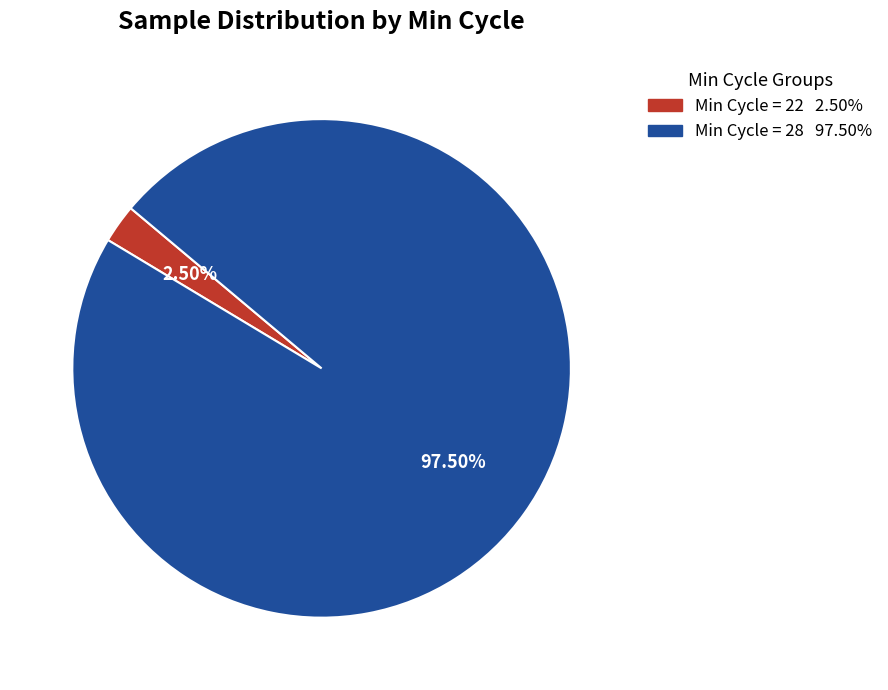

Count the number of slices in the pie.

2